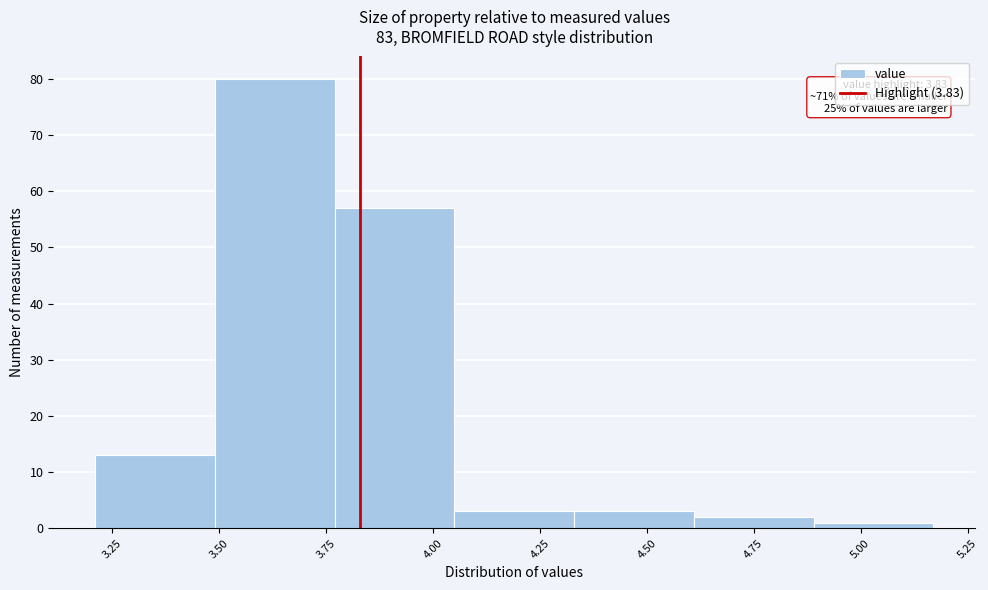

Over which range of the x-axis is the bar tallest?

3.49 to 3.77